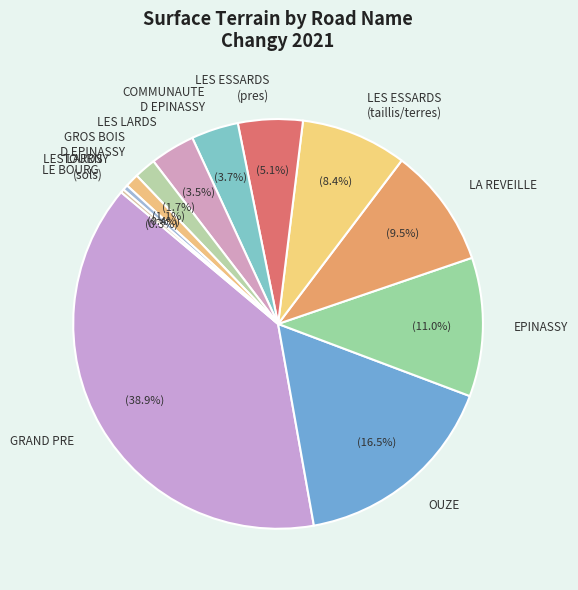

Which category has the biggest portion of the pie?

GRAND PRE